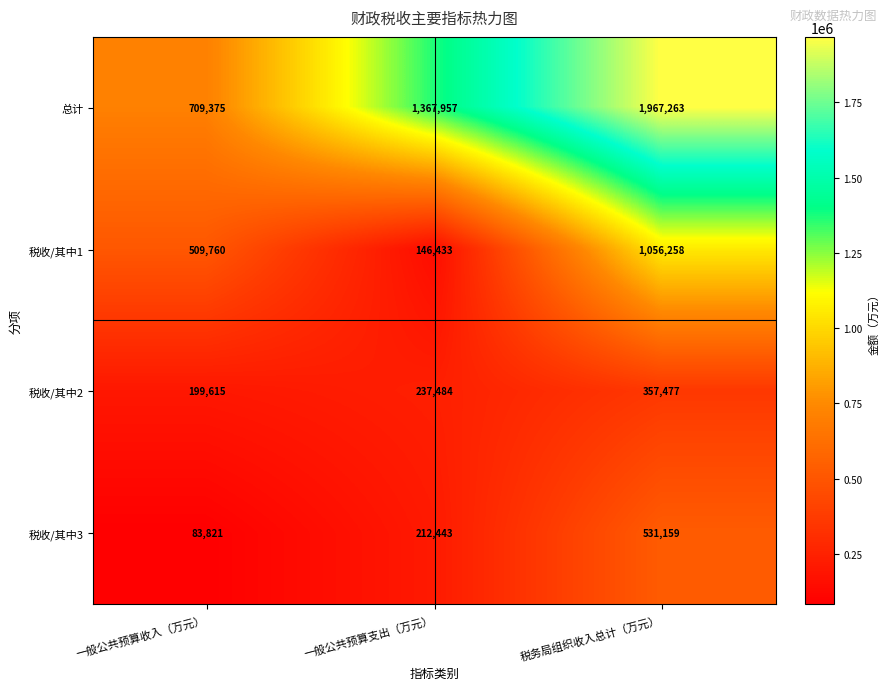

True or false: 税收/其中1 has a value of 329555 at 一般公共预算收入（万元）.

False